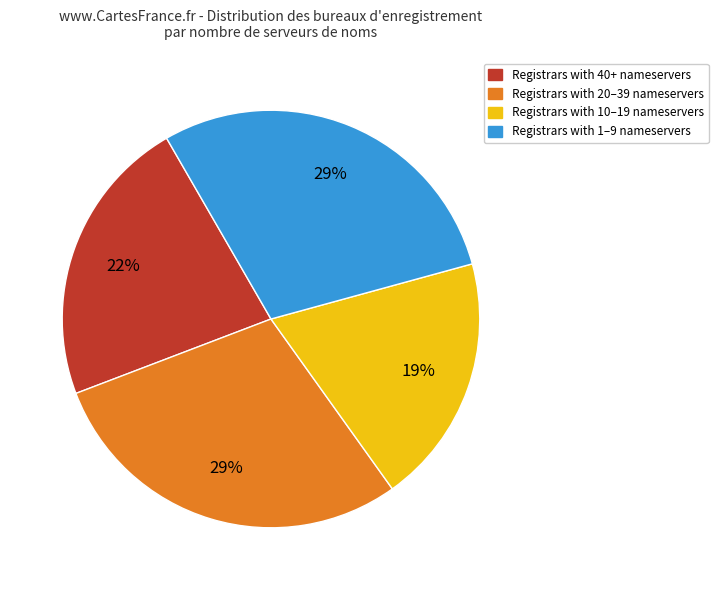

Does any single category account for the majority?

No